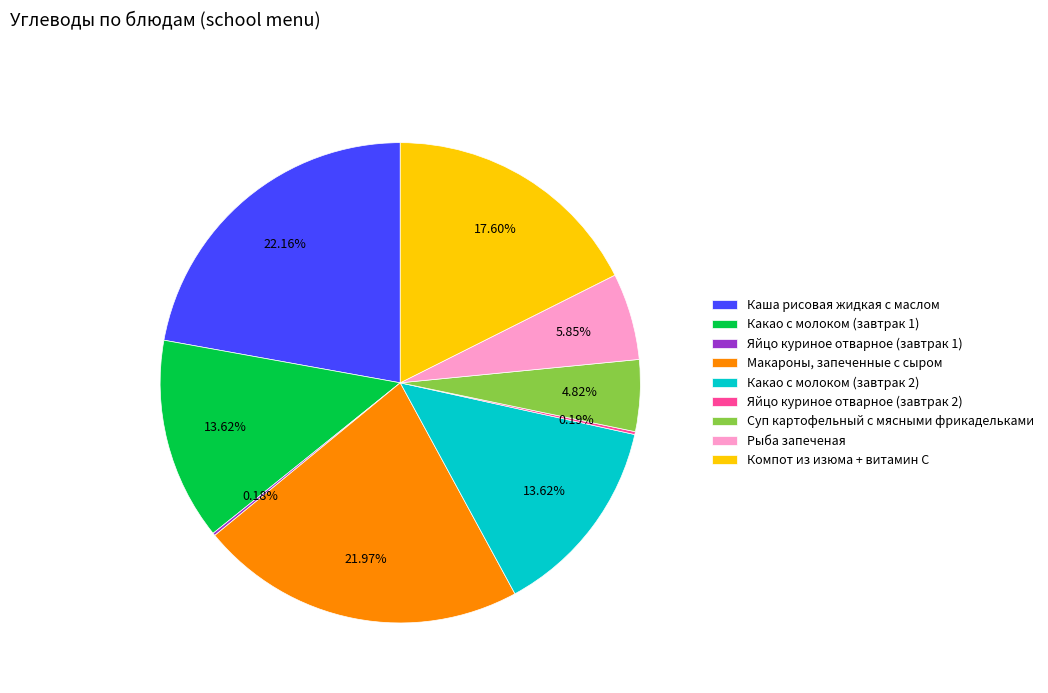

Is there any slice that represents more than half of the pie?

No